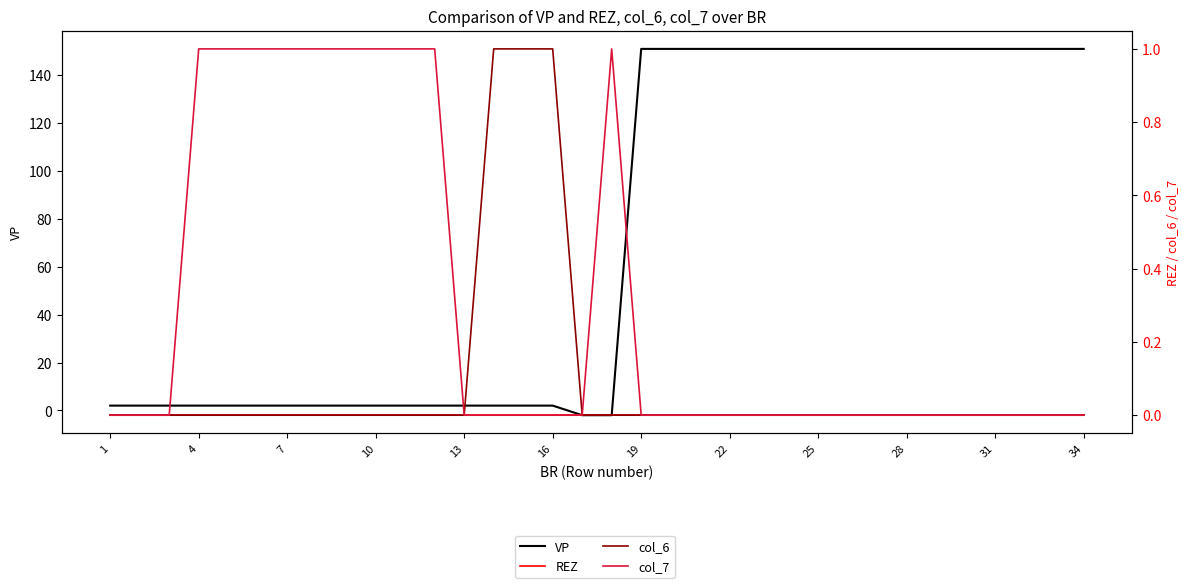

True or false: VP and col_7 cross at least once.

True